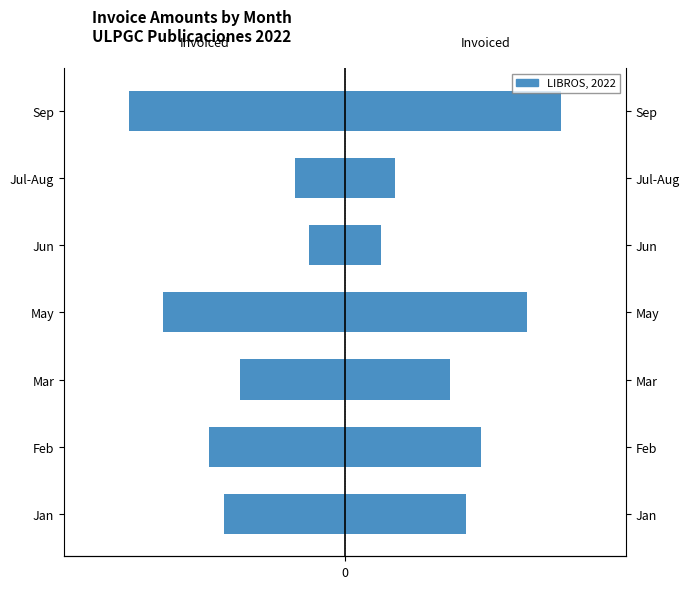

How many data points in Left (mirror) are less than -1550?

4